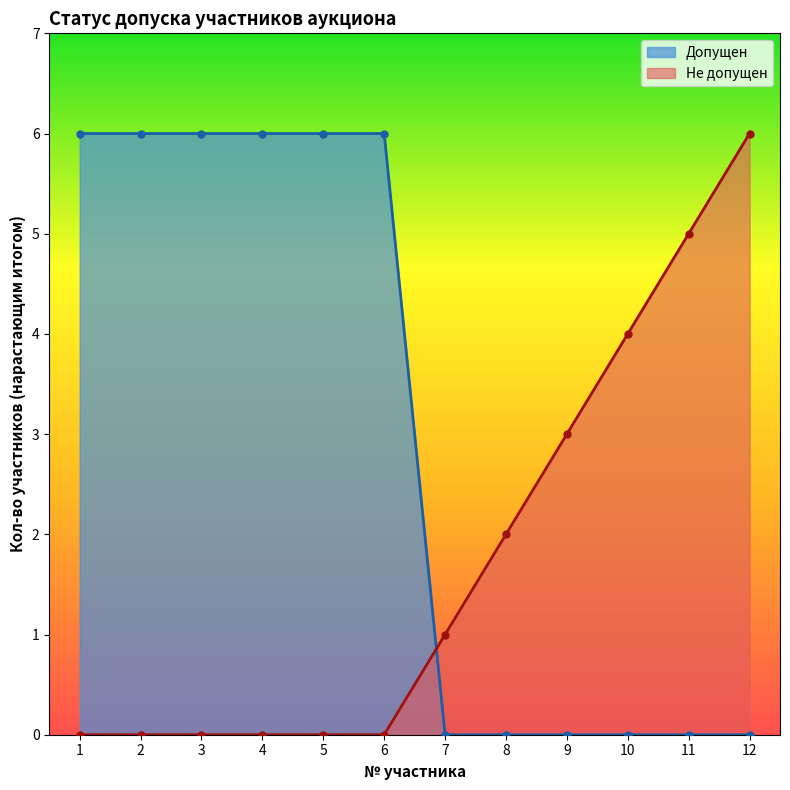

At which category does the chart reach its peak across all series?

1